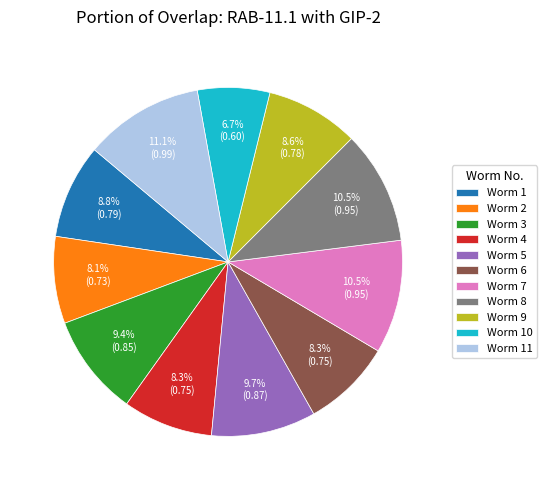

Which has a higher value, Worm 11 or Worm 6?

Worm 11